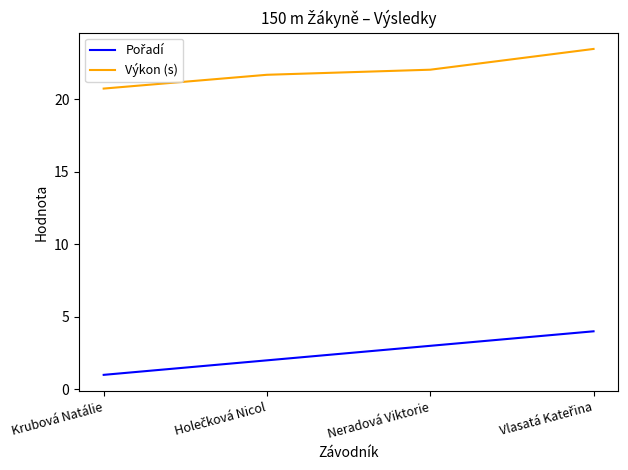

The Výkon (s) series shows 29.8 at Krubová Natálie. True or false?

False